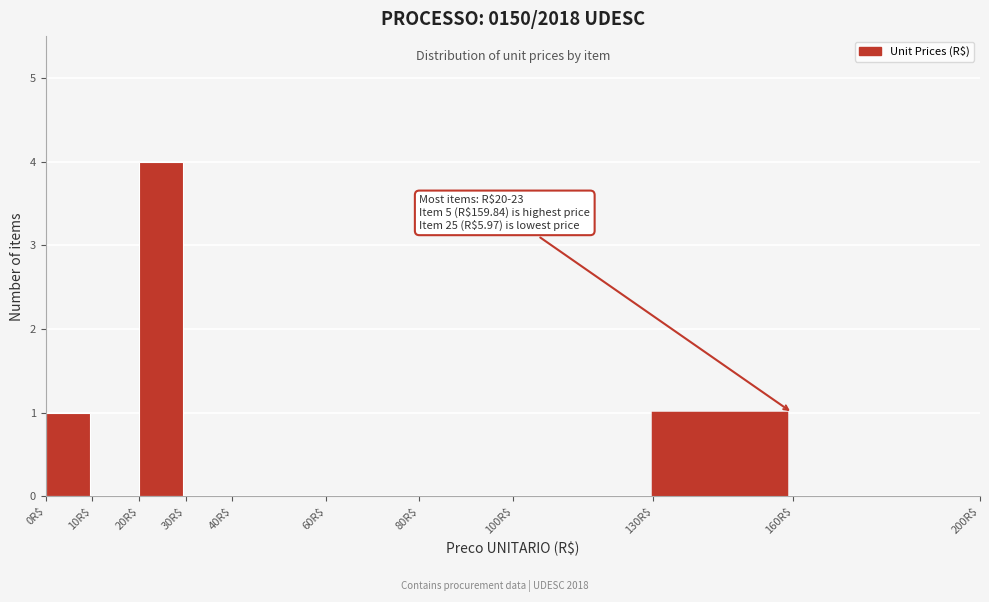

Over which range of the x-axis is the bar tallest?

20 to 30